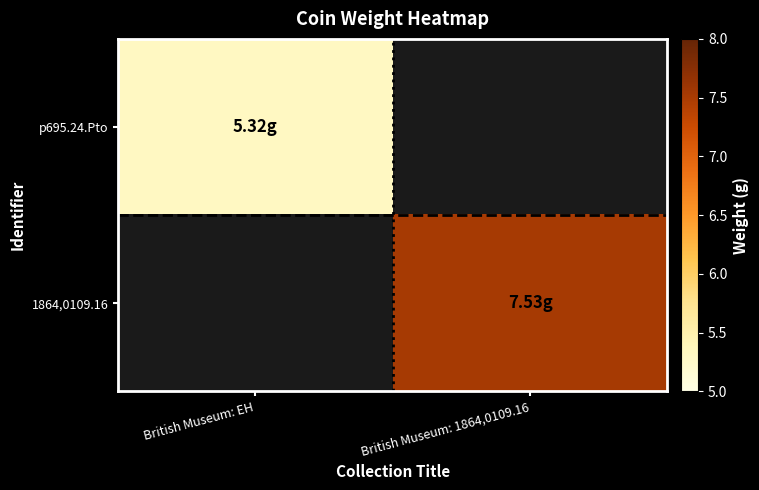

At how many categories does at least one series exceed 7?

1